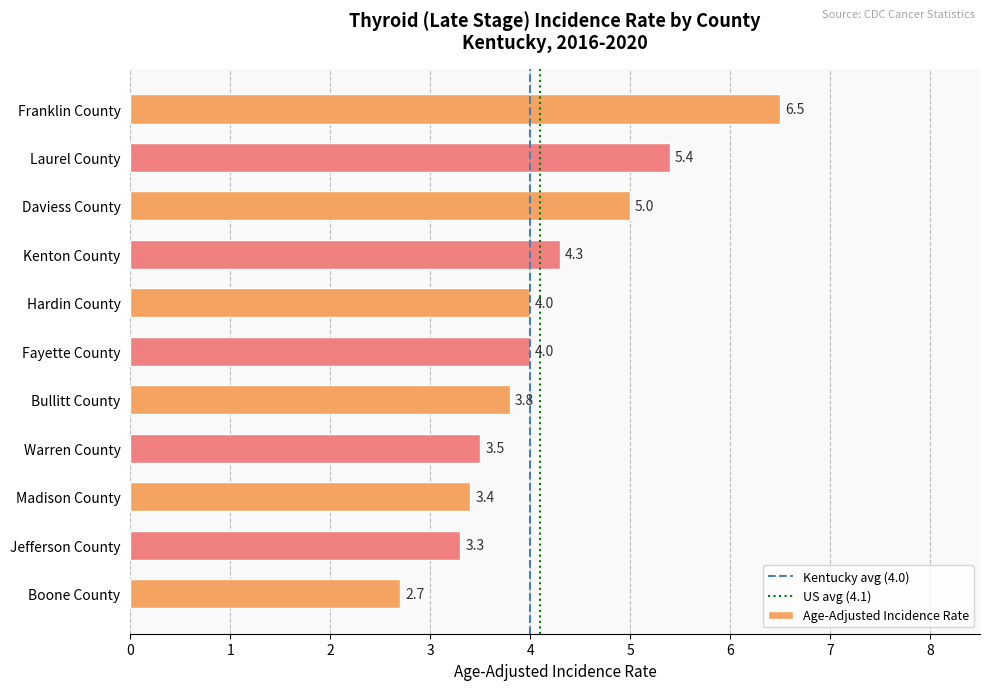

How many distinct data groups are displayed?

1